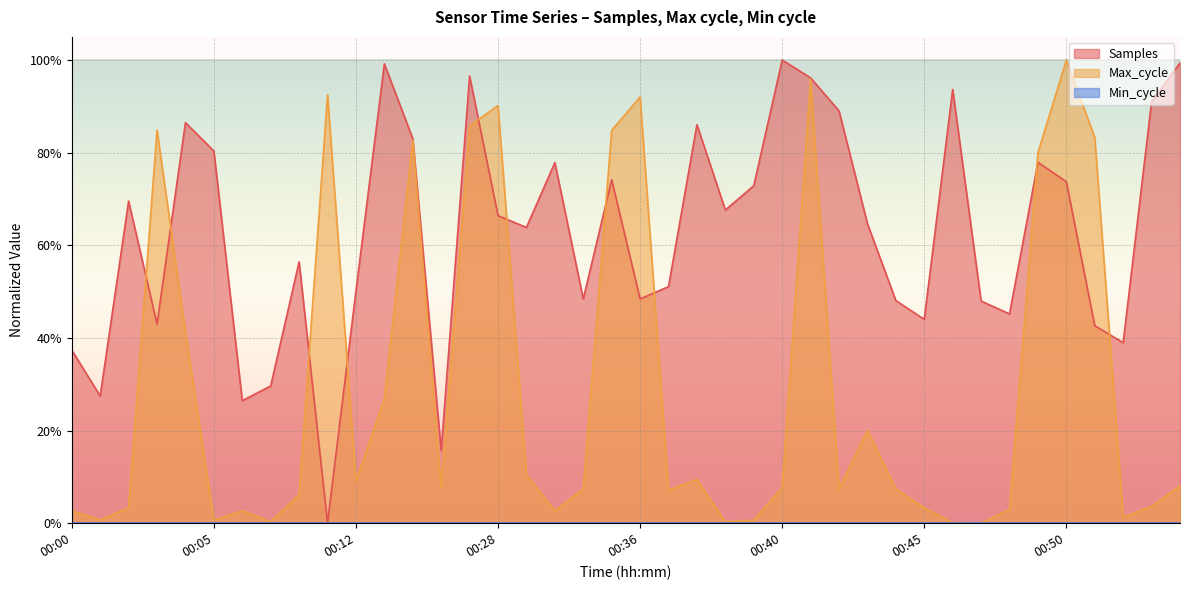

Is it true that Samples equals 0.5 at 00:48?

True